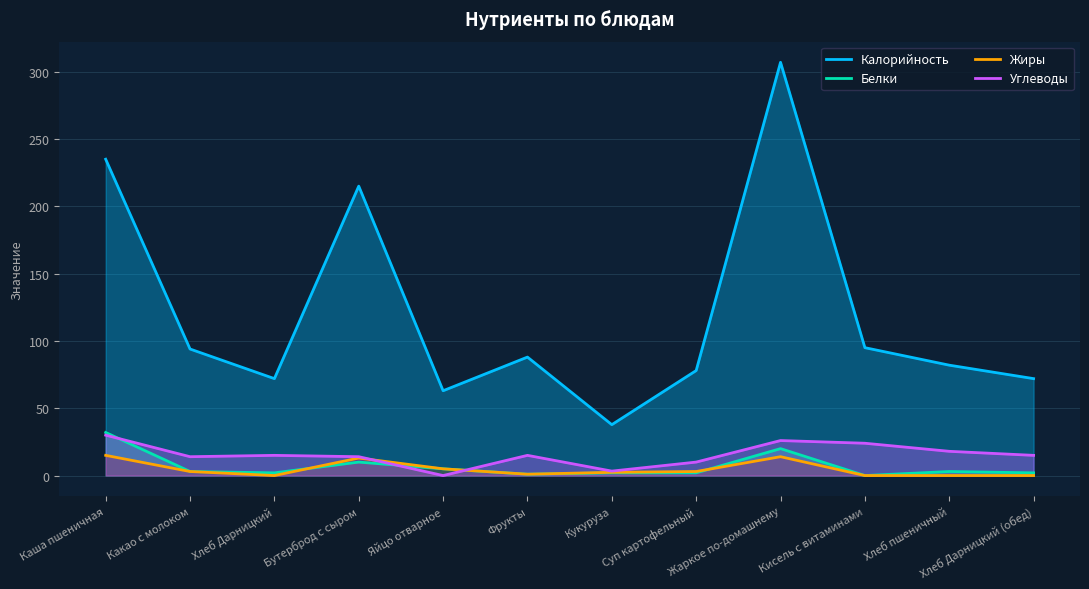

In Калорийность, how many points are higher than both neighbors (excluding endpoints)?

3